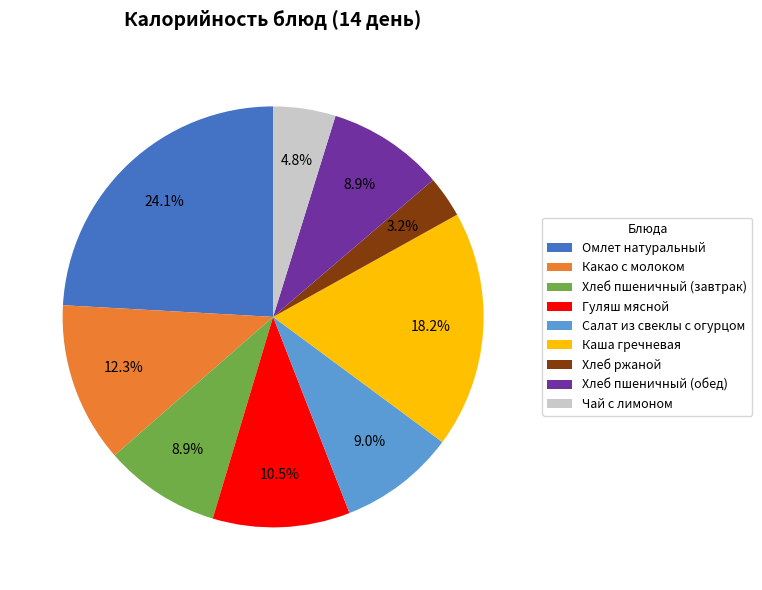

How many segments does this pie chart have?

9